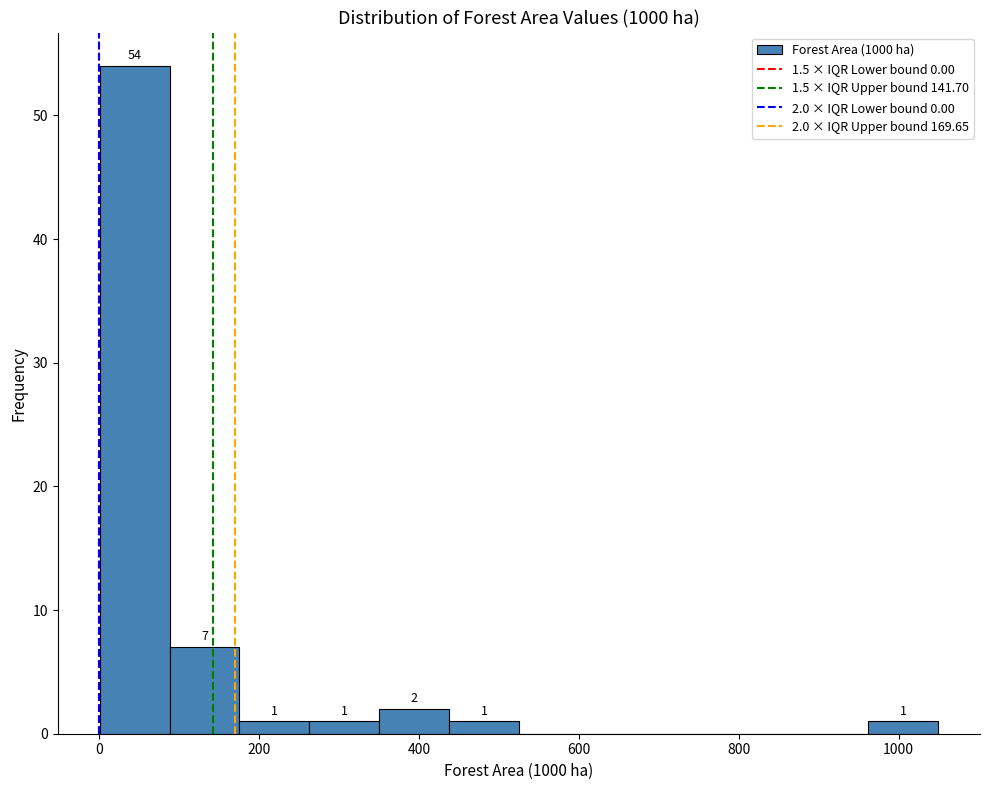

Which range on the x-axis has the tallest bar?

0 to 80